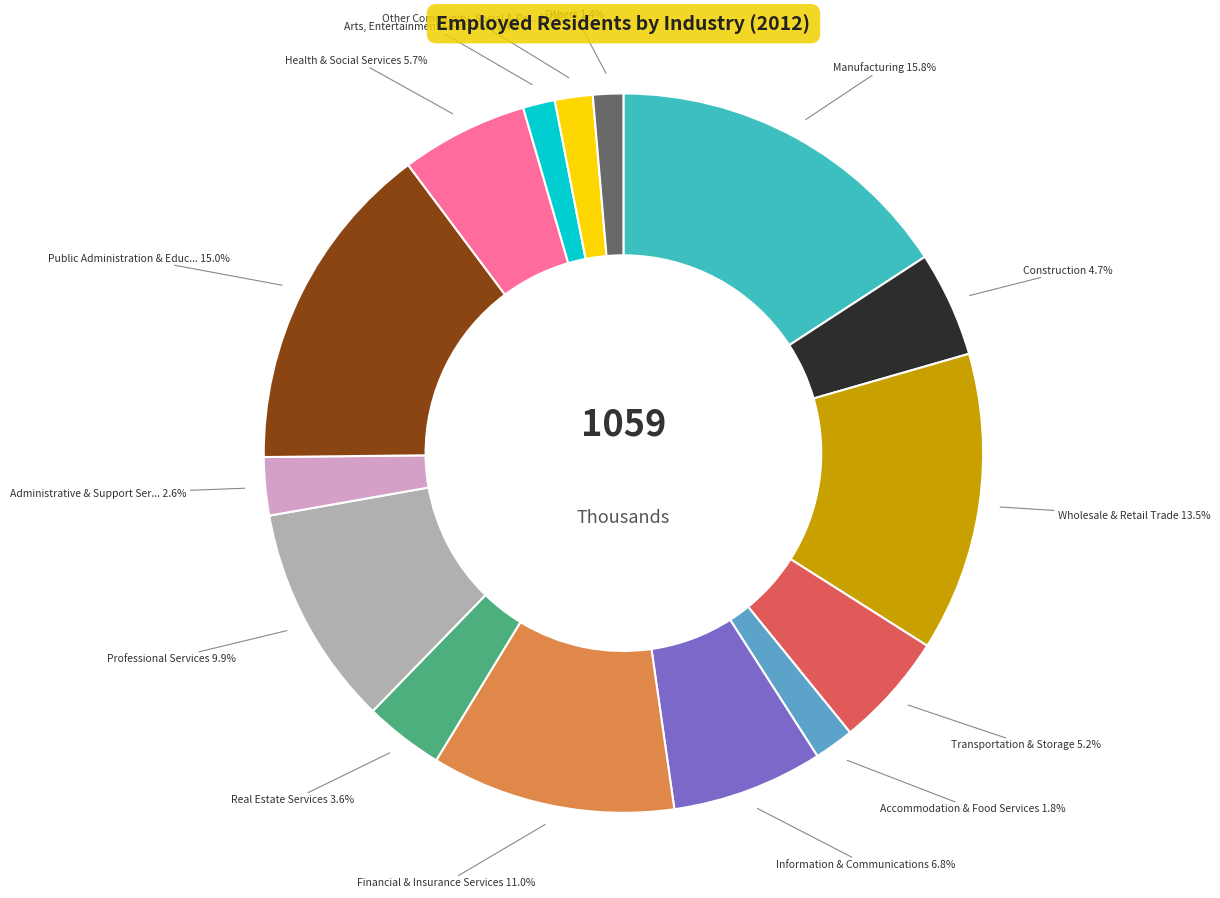

To the nearest percent, what is the average slice percentage?

7%